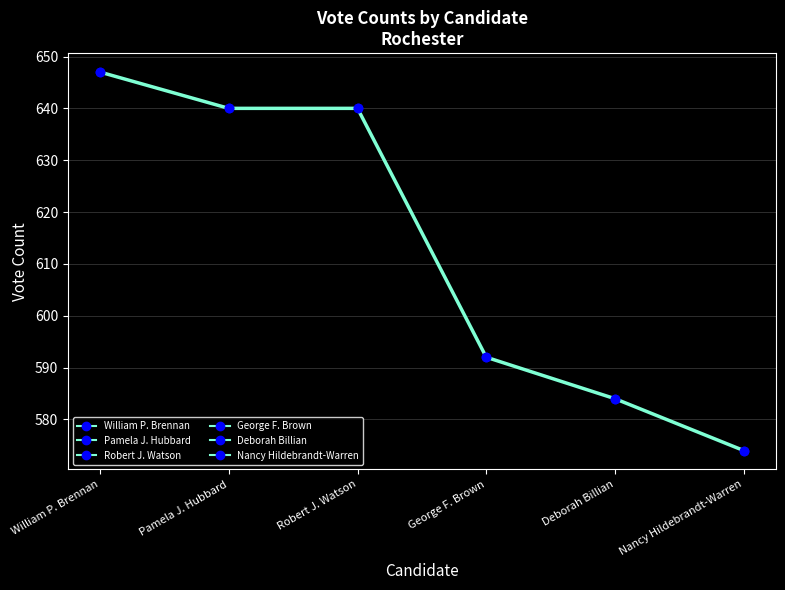

Is it true that the value at Deborah Billian is 260?

False